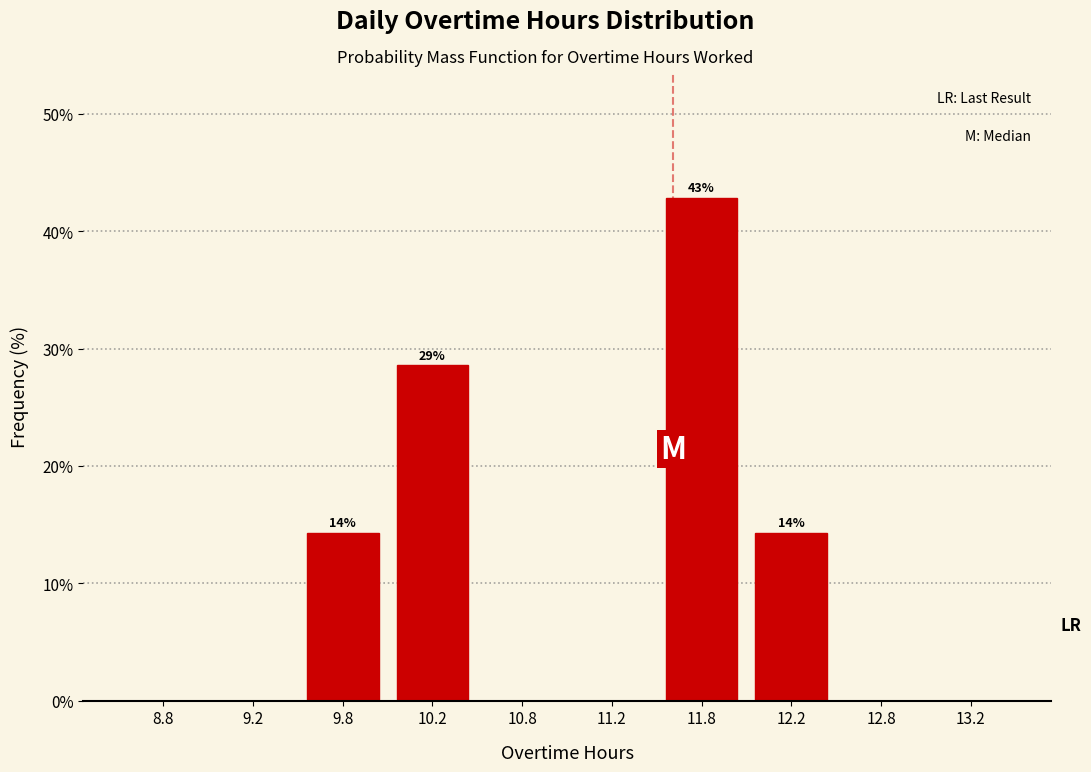

Which range on the x-axis has the tallest bar?

11.5 to 12.0